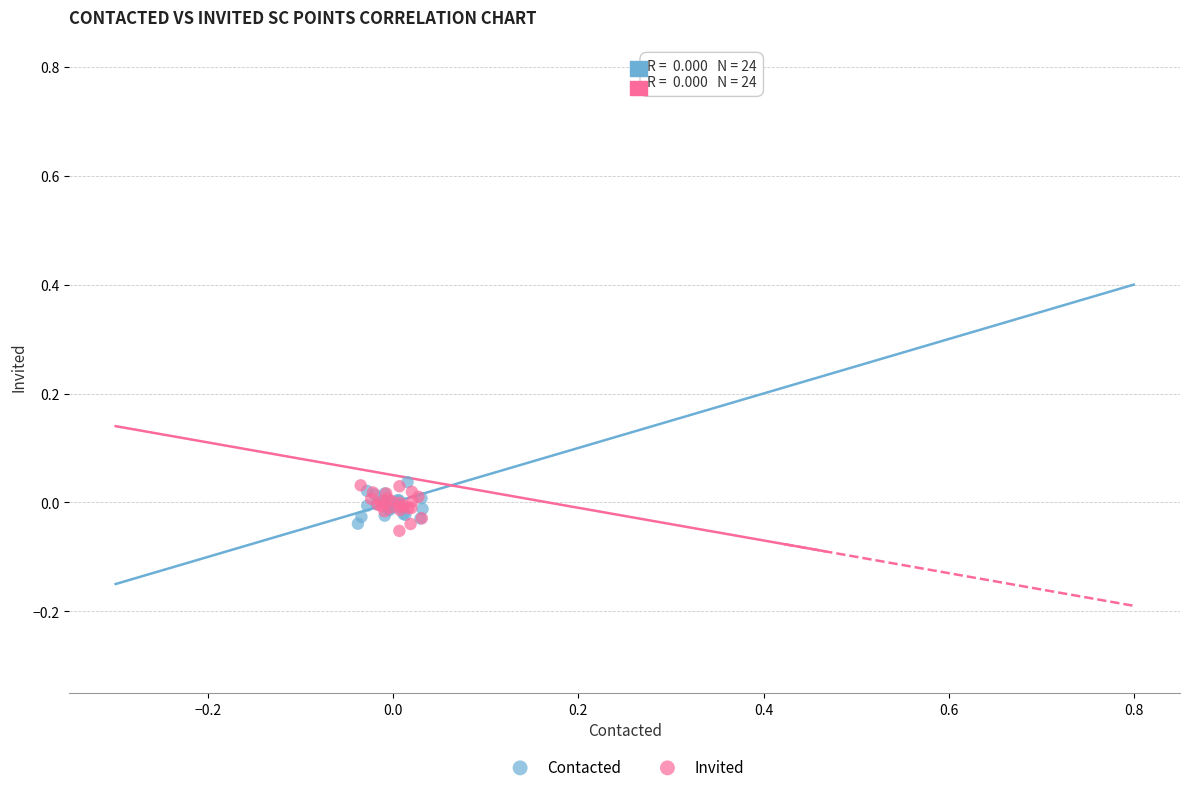

What are all the series names shown in the legend?

Contacted, Invited